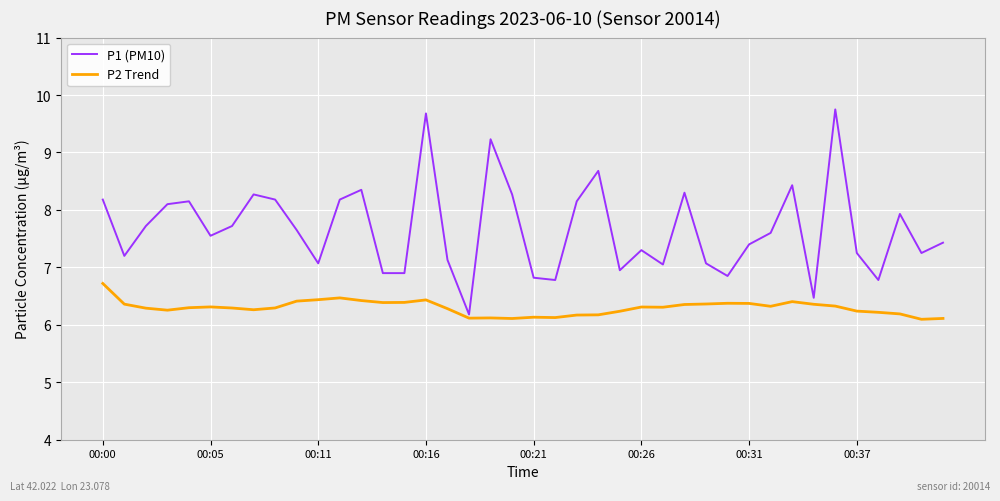

True or false: P1 (PM10) has more than 2 interior local peaks.

True